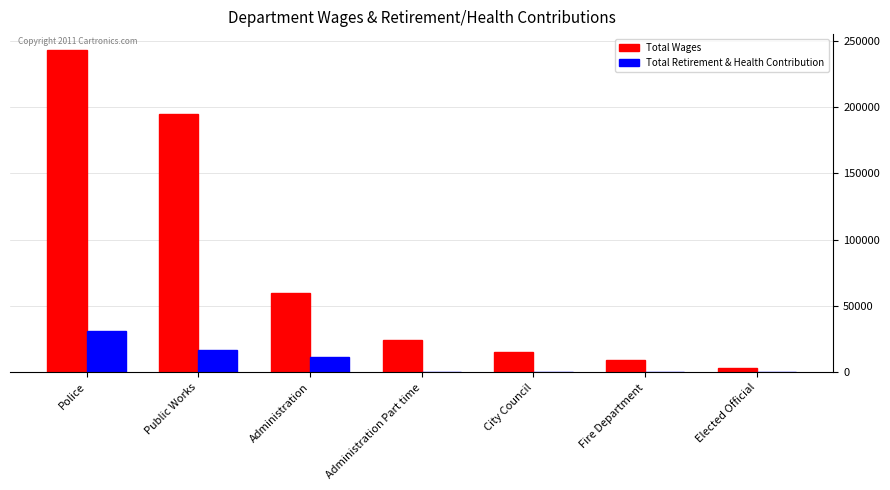

Are the bars horizontal?

No